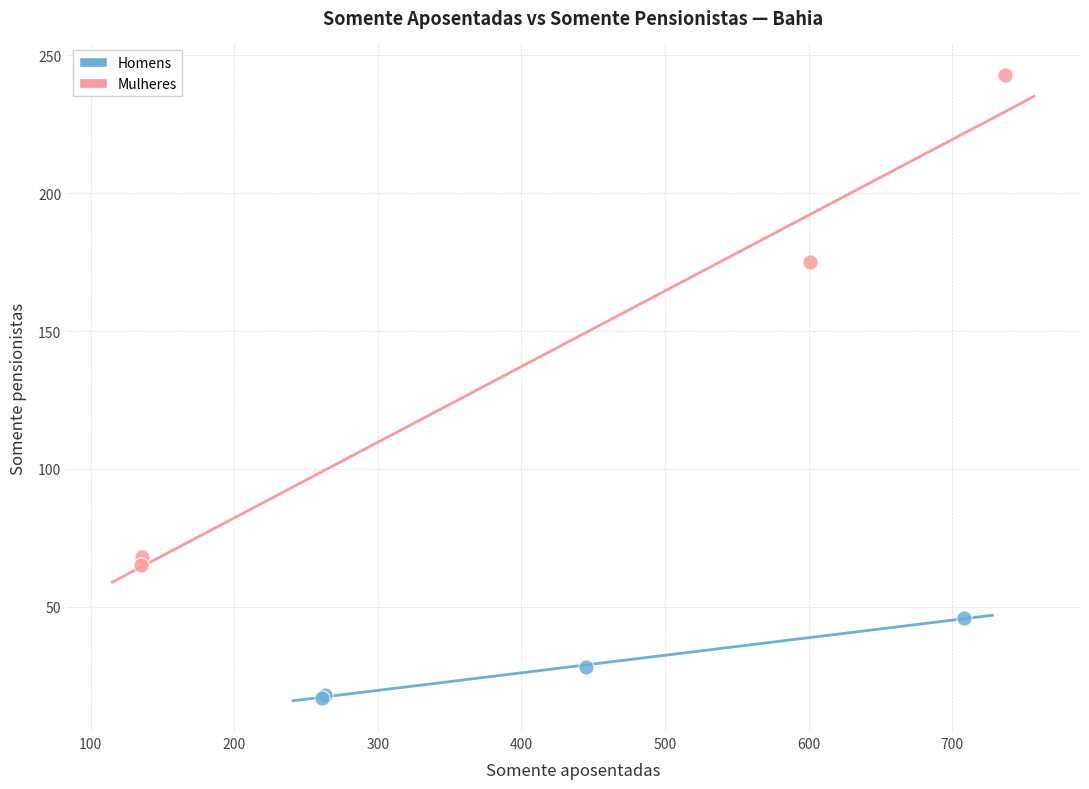

Which series contains the lowest Y value?

Homens